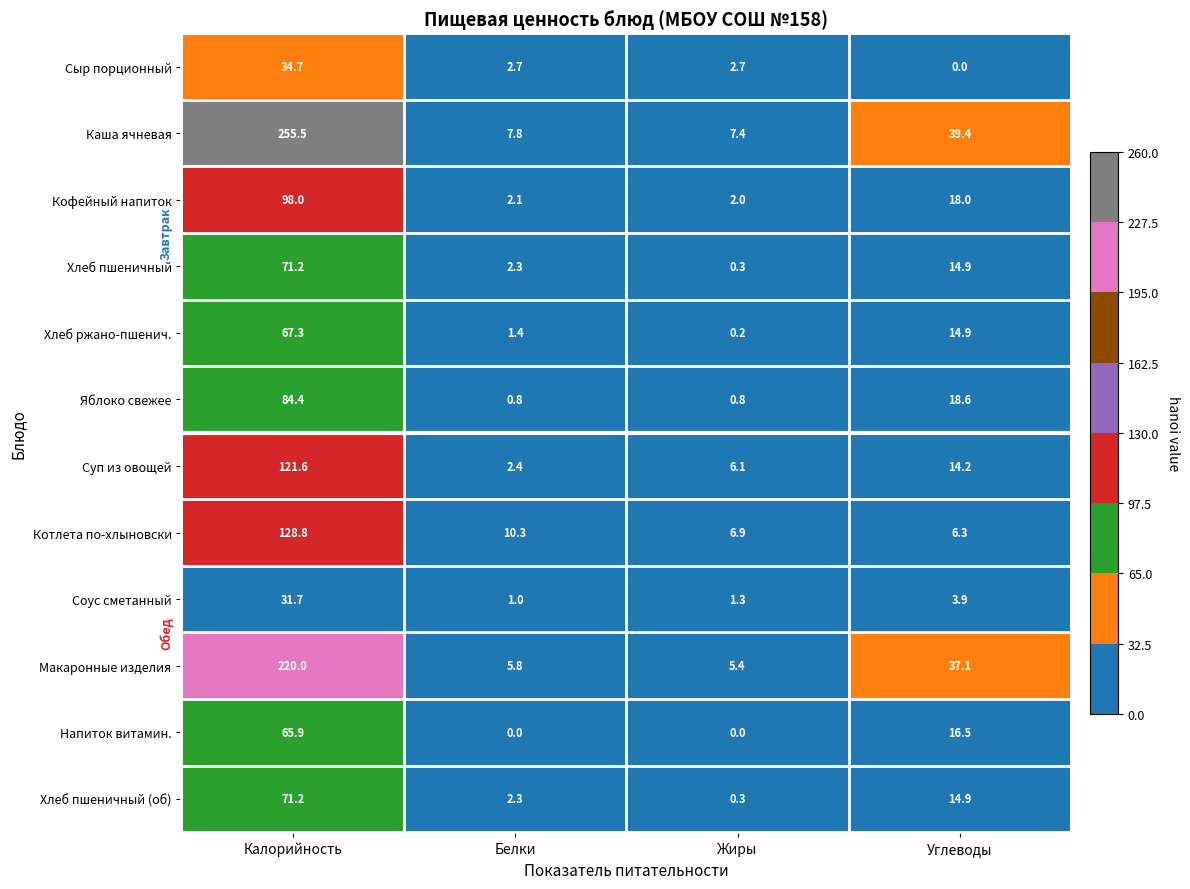

What is the total value across all series at Жиры?

33.4